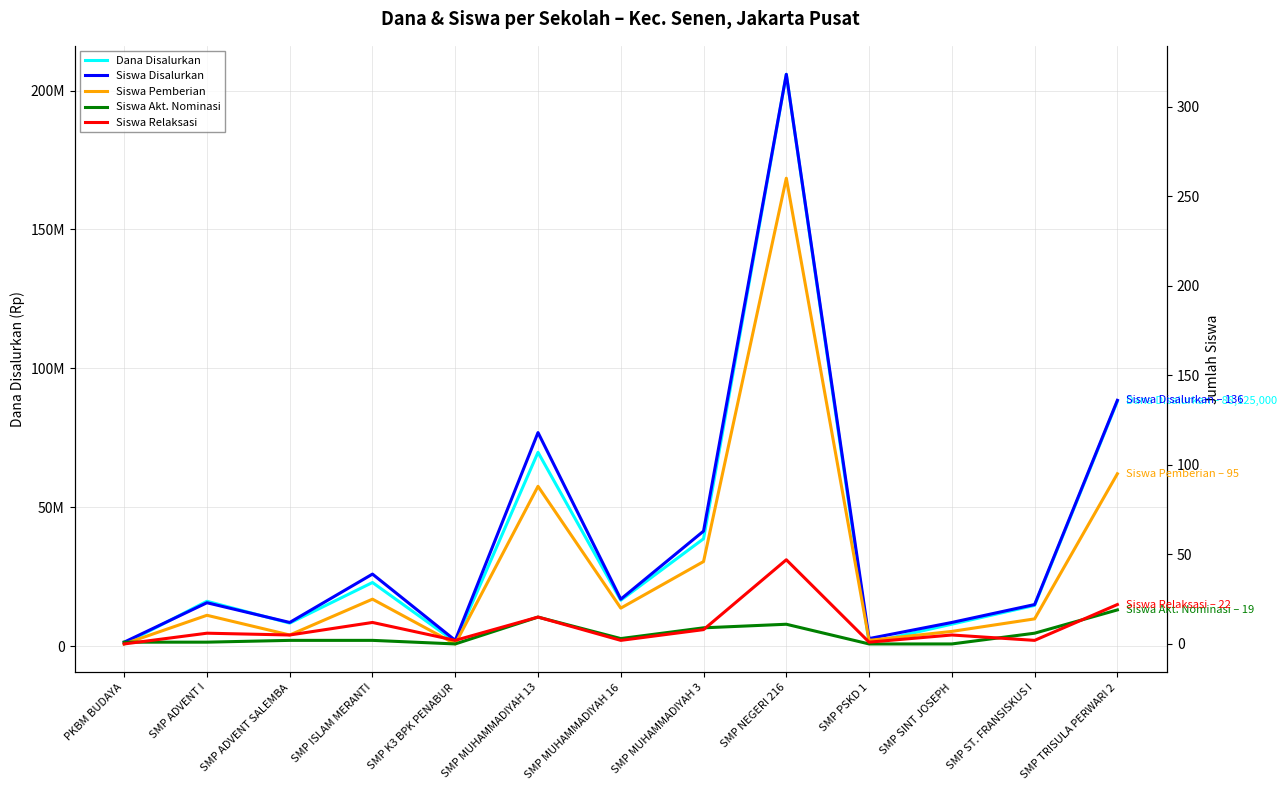

At which category does Siswa Pemberian reach its first local peak?

SMP ADVENT I